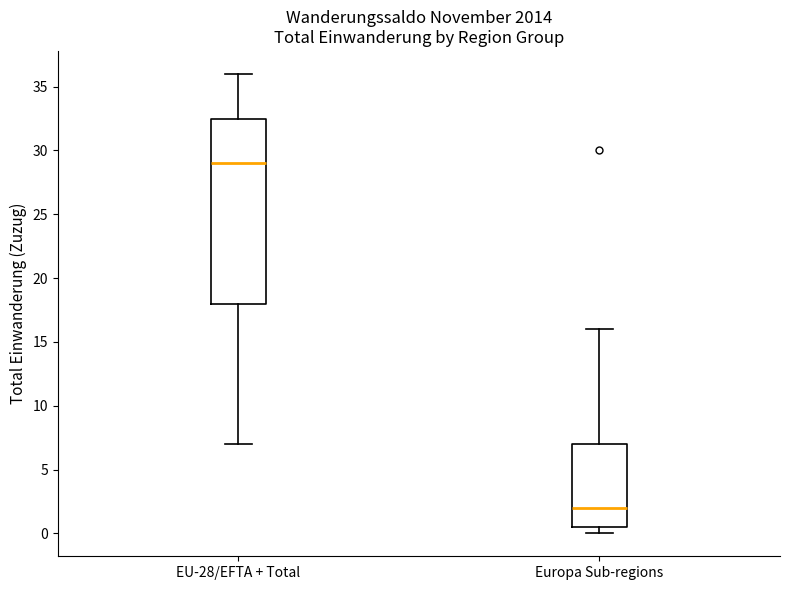

Comparing the boxes themselves (not the whiskers), which one is the tallest?

EU-28/EFTA + Total